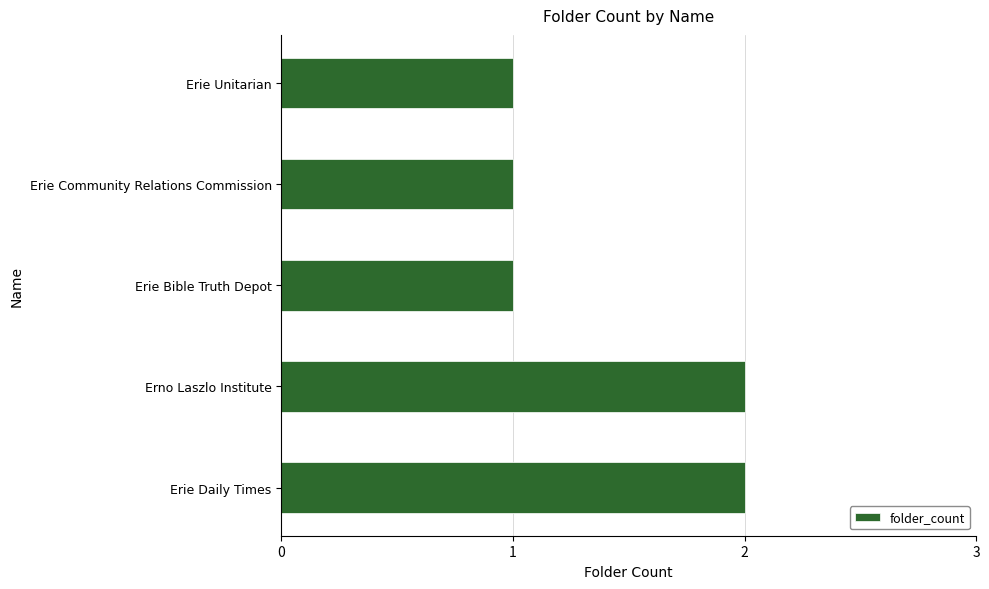

Reading top to bottom, list all the values displayed in this chart.

1	1	1	2	2